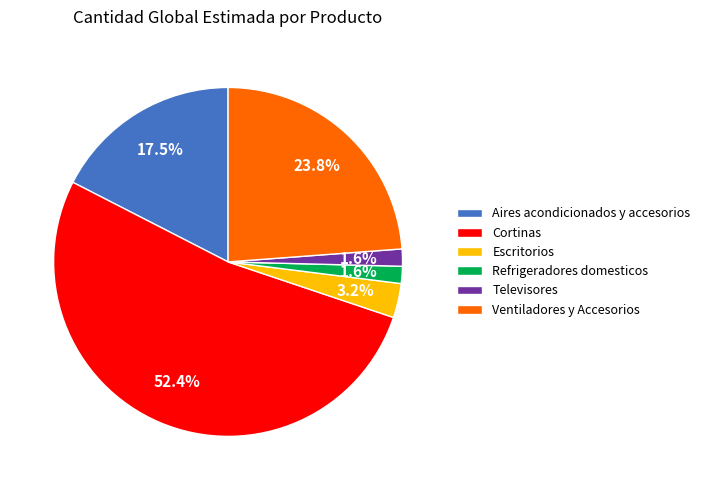

Which category accounts for the majority?

Cortinas